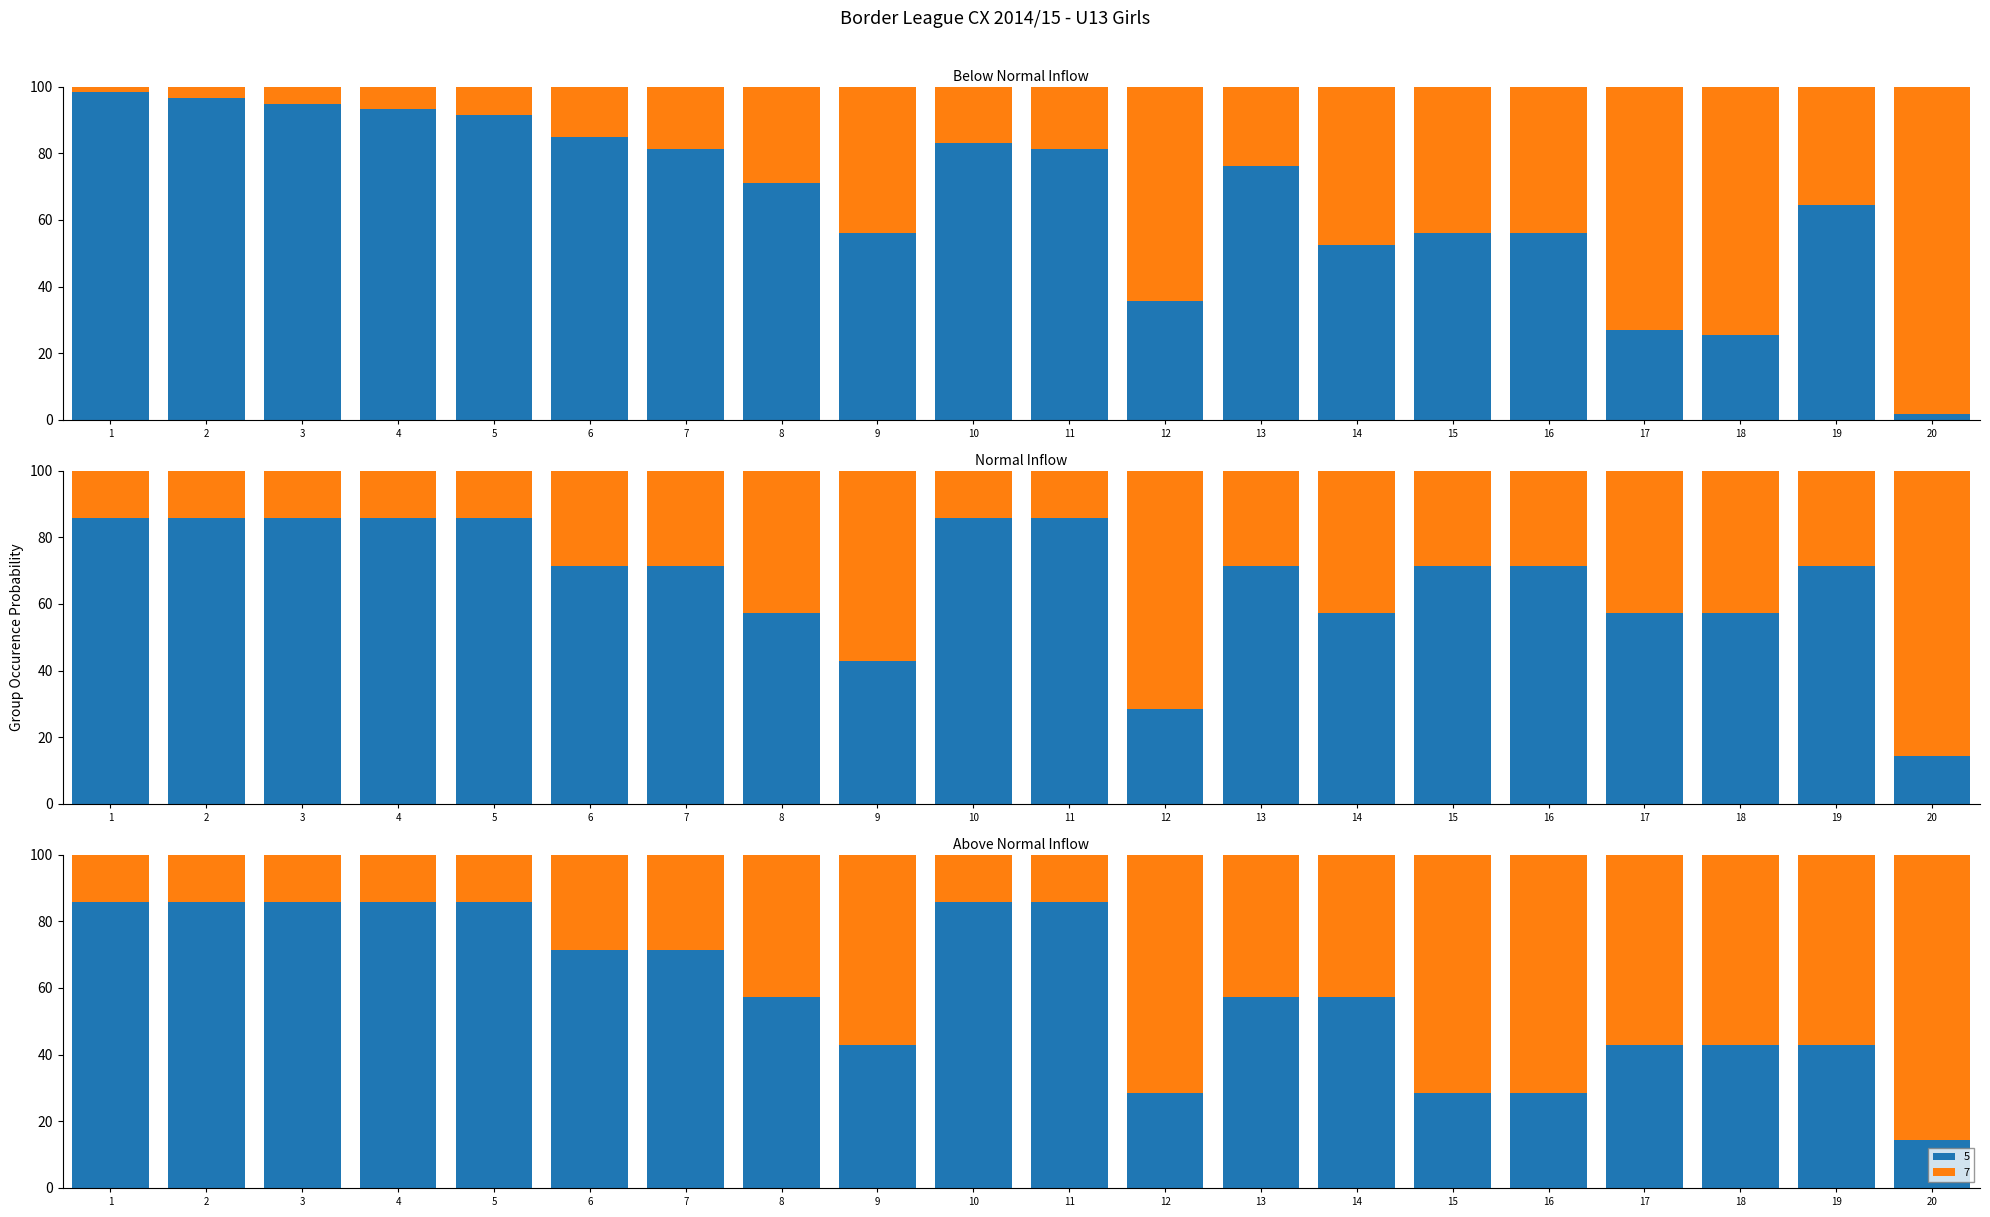

List the labels in order of value, smallest first.

20, 18, 17, 12, 14, 9, 15, 16, 19, 8, 13, 7, 11, 10, 6, 5, 4, 3, 2, 1